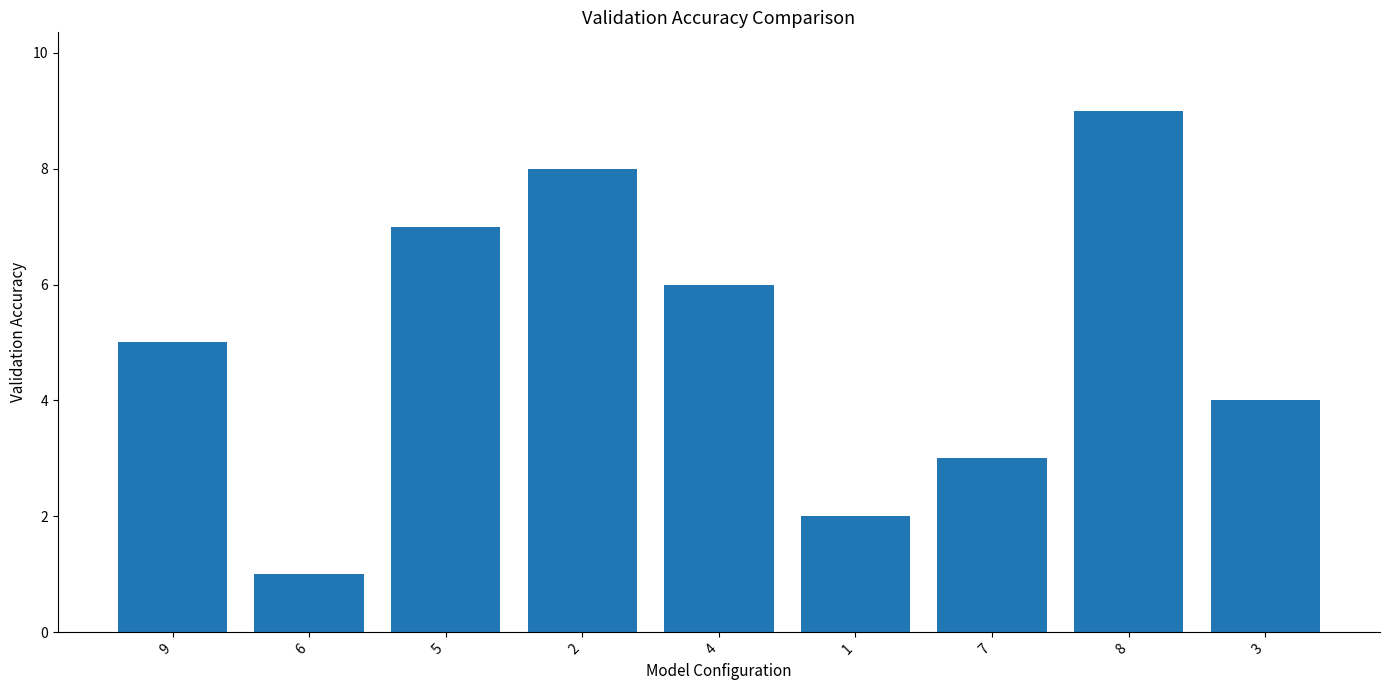

What is the maximum value shown in the chart?

9